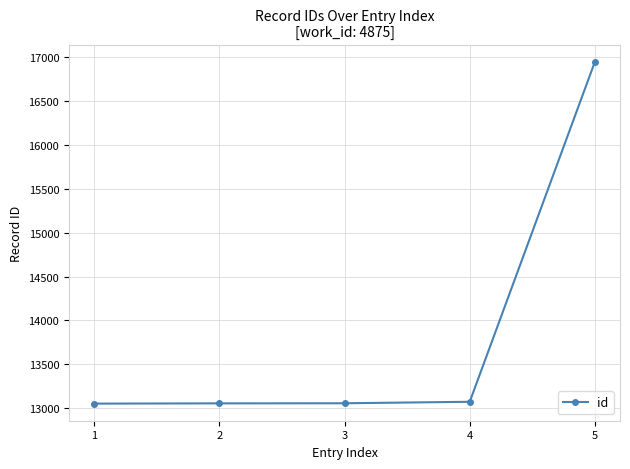

What is the change in value from 2 to 4?

+18